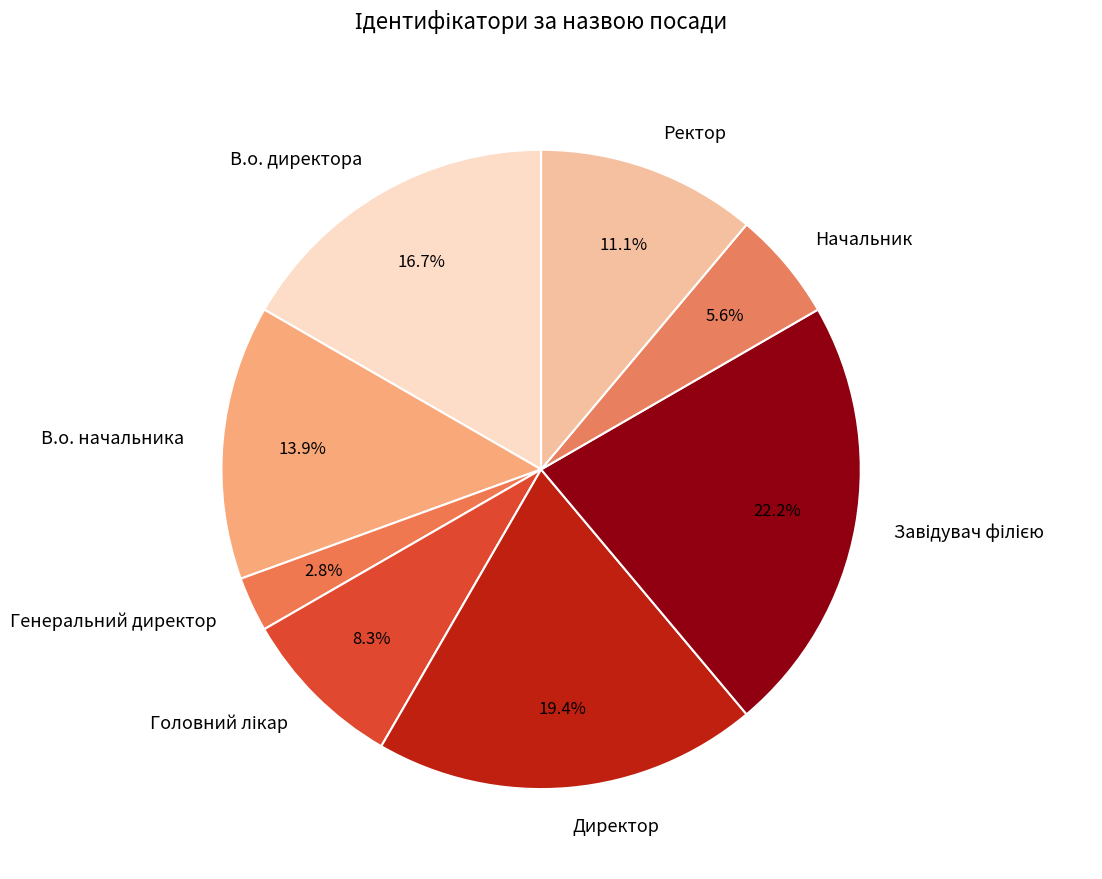

Is there a majority slice in this chart?

No